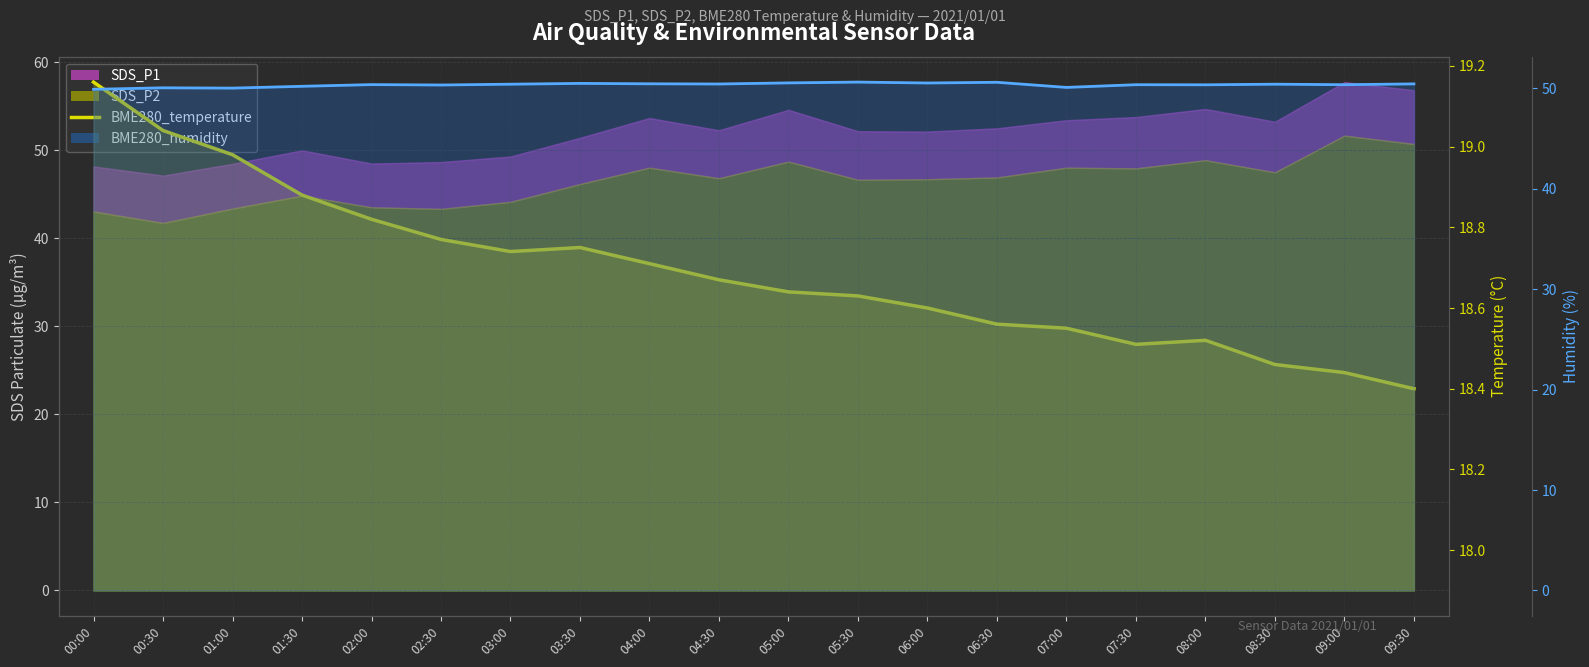

What is the value of the BME280_temperature point at the 16th from the left?

18.5